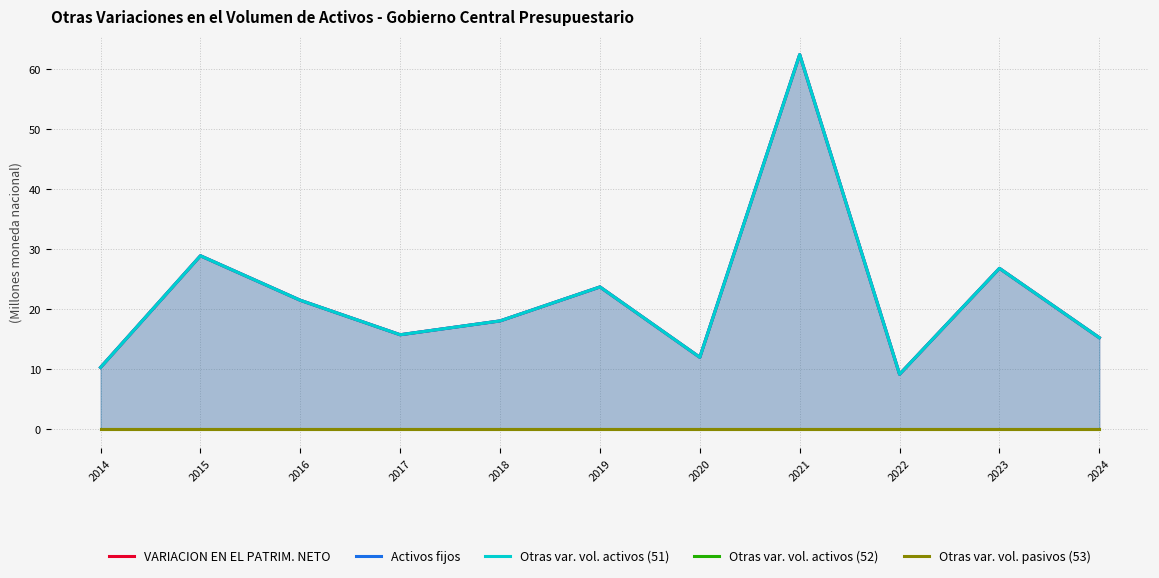

Rank the series at 2014 from lowest to highest value.

Otras var. vol. activos (52), Otras var. vol. pasivos (53), VARIACION EN EL PATRIM. NETO, Activos fijos, Otras var. vol. activos (51)